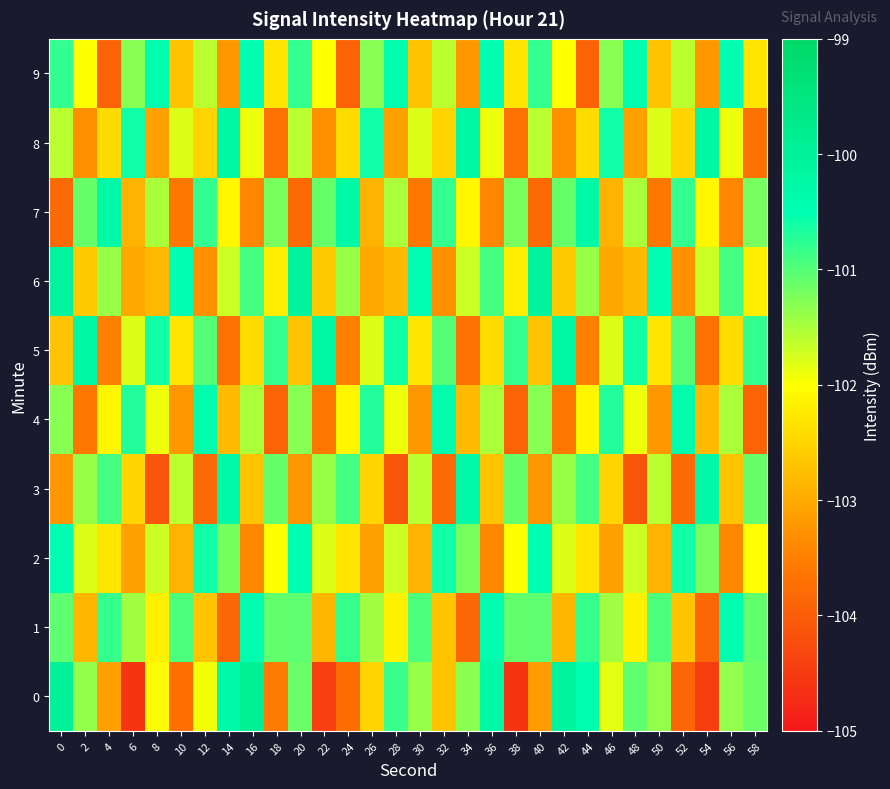

What is the smallest value displayed?

-104.6